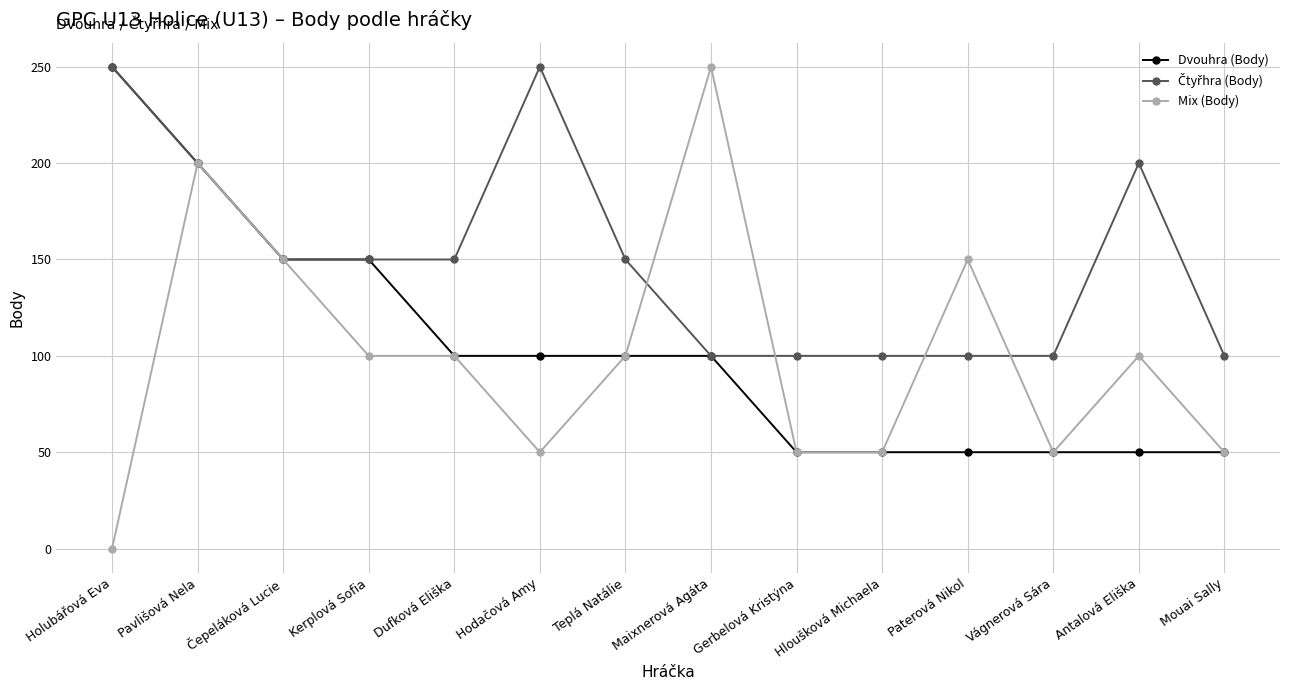

Which series has the widest spread of values?

Mix (Body)